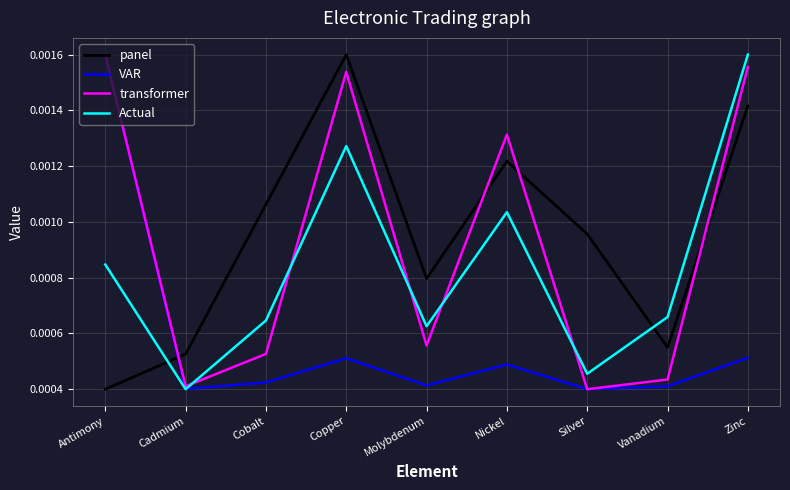

Between Cadmium and Cobalt, which series saw the biggest shift?

panel